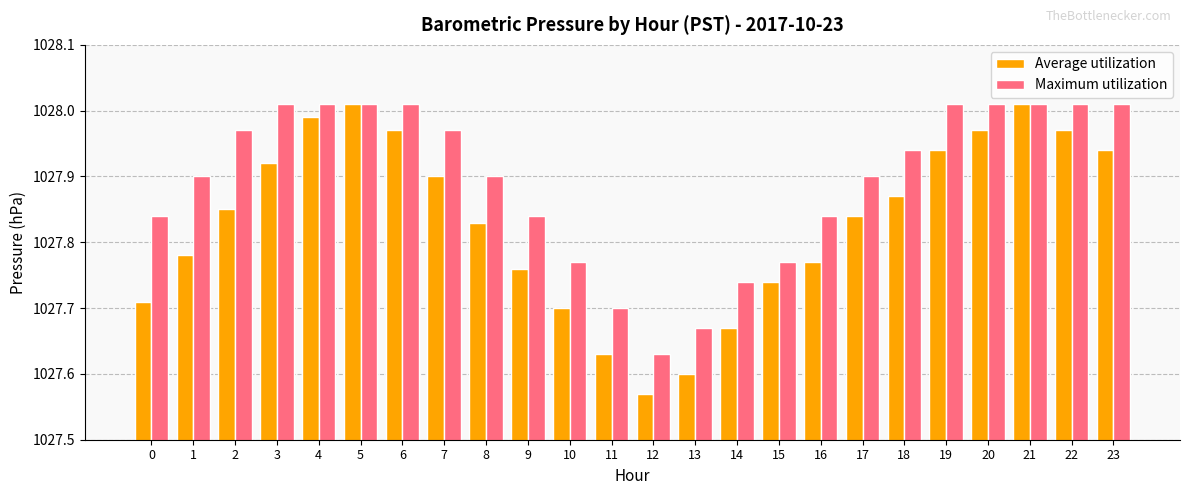

Which series has the largest total across all categories?

Maximum utilization